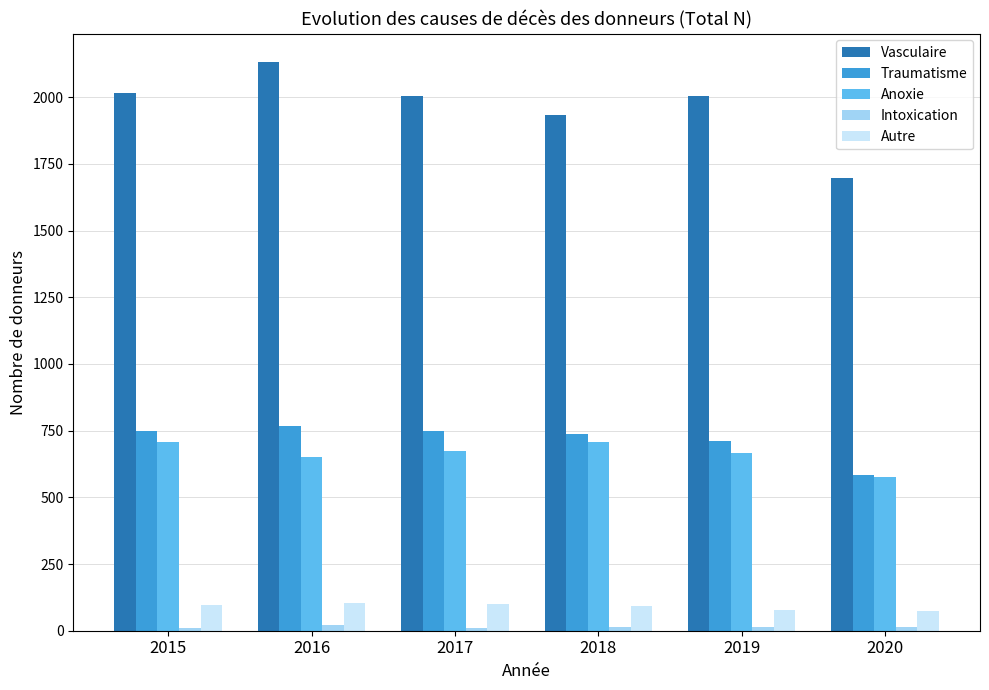

The Vasculaire series shows 2132 at 2016. True or false?

True